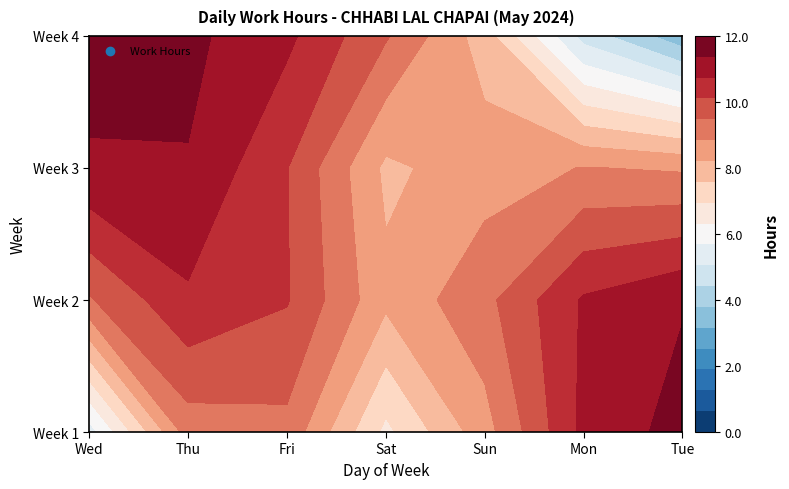

What is the average value of the Week1 series?

7.9